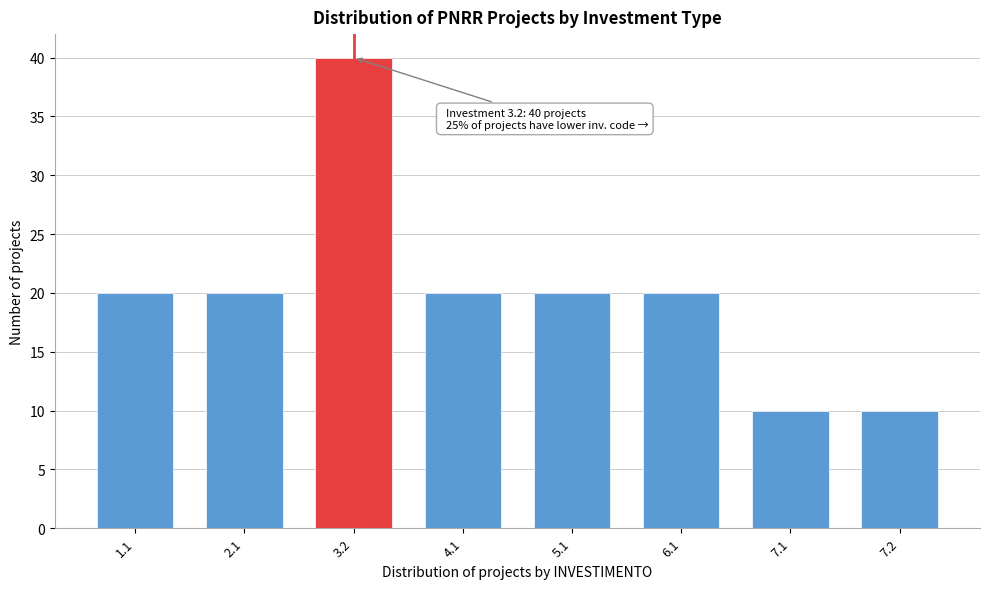

Reading left to right, what are all the values shown in this chart?

1.1=20	2.1=20	3.2=40	4.1=20	5.1=20	6.1=20	7.1=10	7.2=10